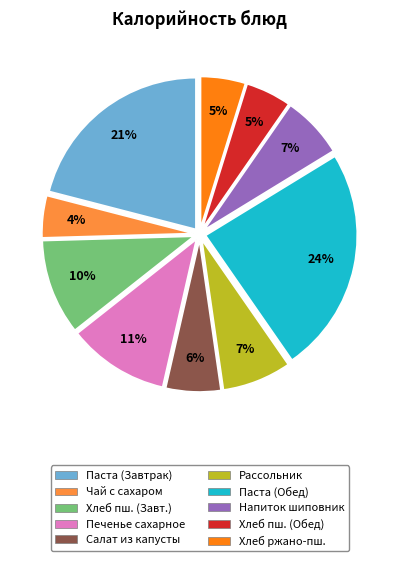

Is there any slice that represents more than half of the pie?

No